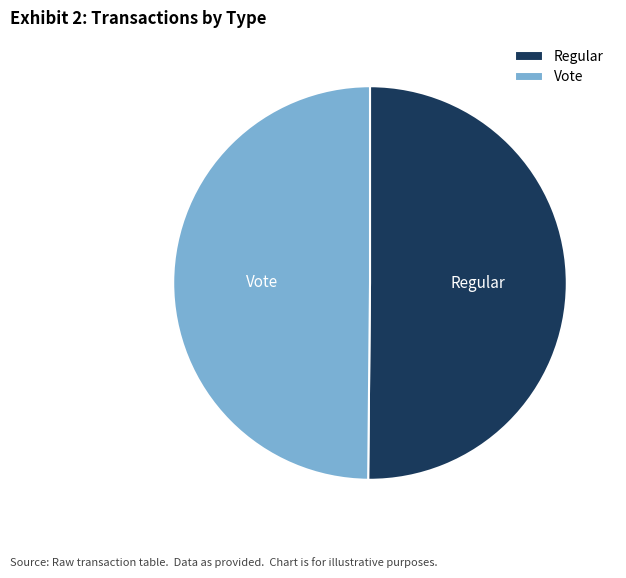

Count the number of slices in the pie.

2